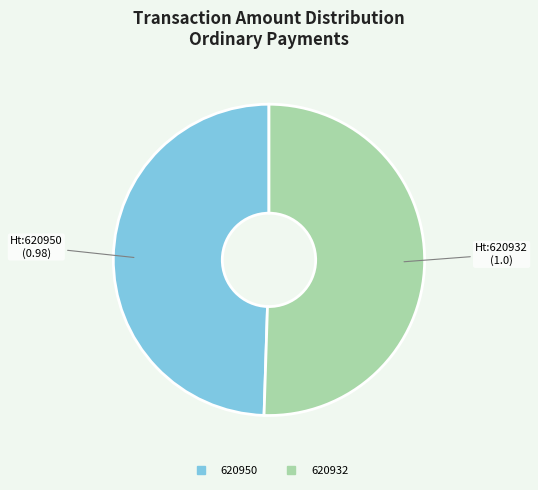

Which category has the biggest portion of the pie?

620932